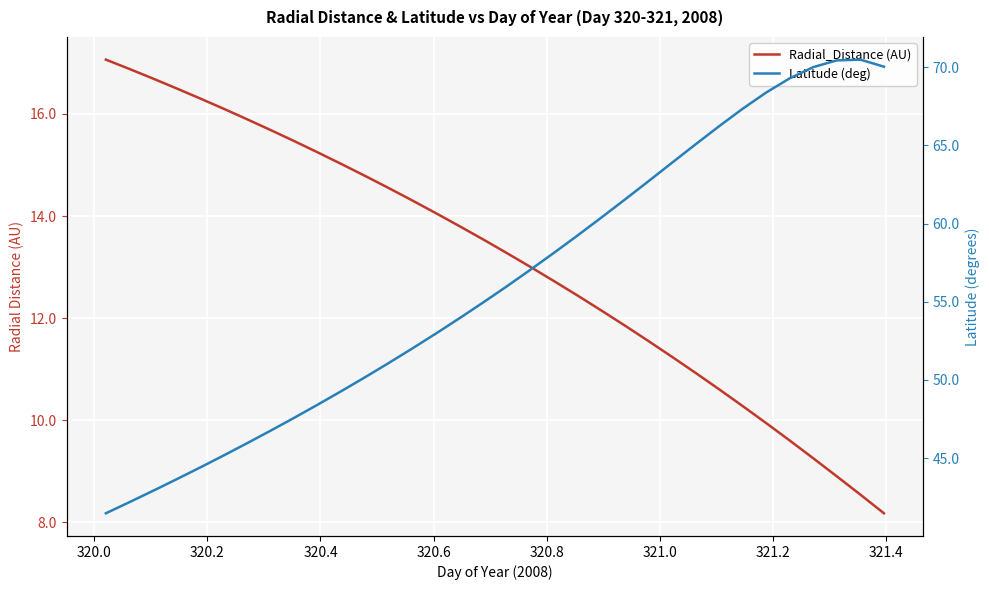

Reading left to right, transcribe all the data shown in this chart.

Radial_Distance (AU): 17.1	16.9	16.7	16.5	16.3	16.1	15.9	15.7	15.5	15.2	15.0	14.8	14.5	14.3	14.1	13.8	13.5	13.3	13.0	12.7	12.4	12.2	11.9	11.6	11.2	10.9	10.6	10.3	9.9	9.6	9.3	8.9	8.5	8.2
Latitude (deg): 41.5	42.2	42.9	43.7	44.4	45.2	46.0	46.8	47.6	48.4	49.3	50.2	51.1	52.0	53.0	53.9	55.0	56.0	57.0	58.1	59.2	60.4	61.5	62.7	63.9	65.0	66.2	67.3	68.4	69.3	70.0	70.4	70.5	70.0